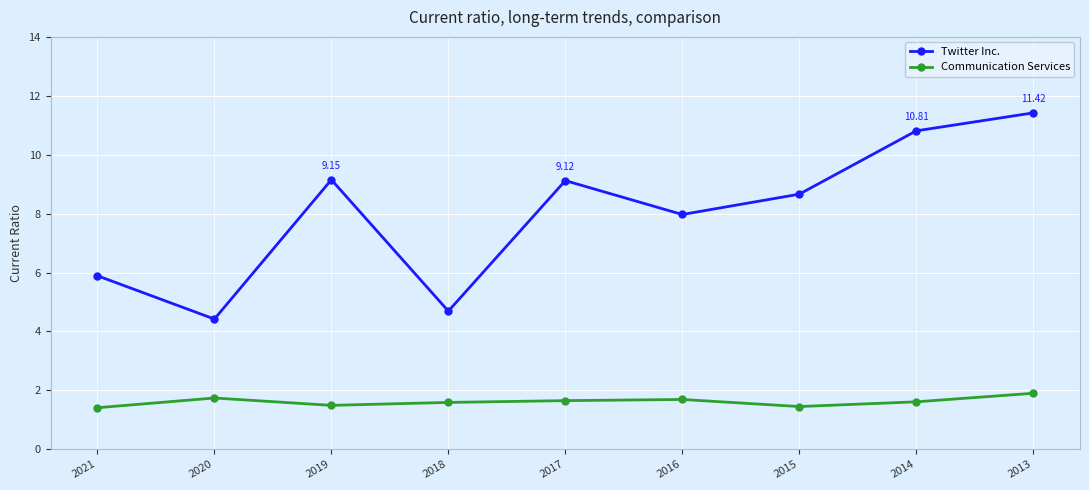

At how many categories does at least one series exceed 6?

6